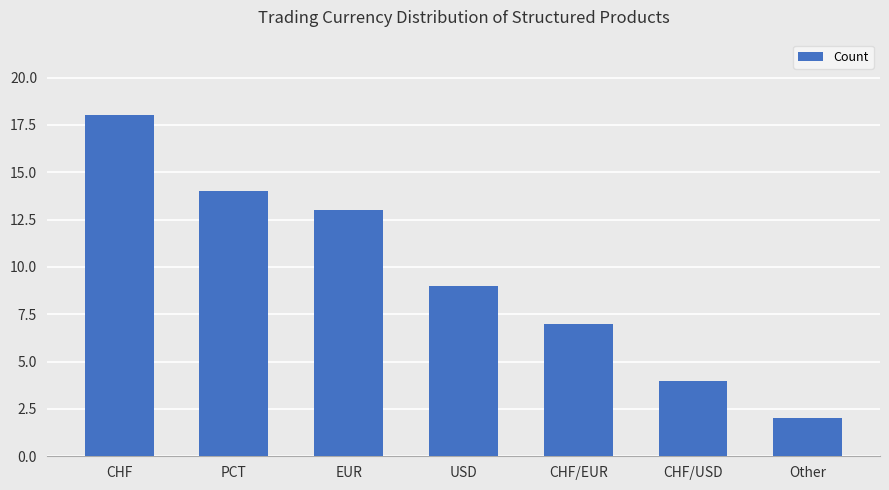

Rank the categories by value from lowest to highest.

Other, CHF/USD, CHF/EUR, USD, EUR, PCT, CHF